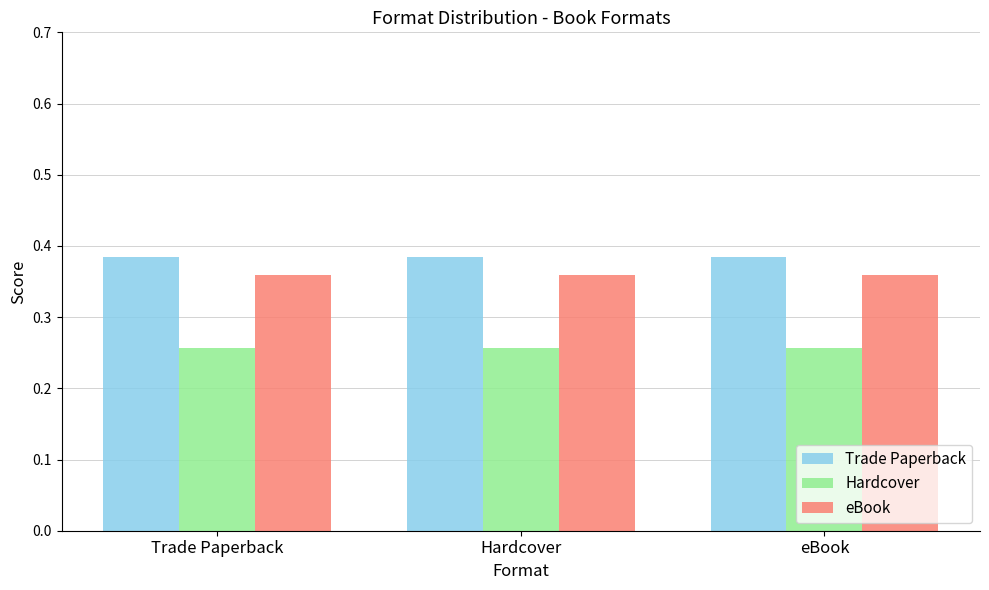

What are all the series names shown in the legend?

Trade Paperback, Hardcover, eBook